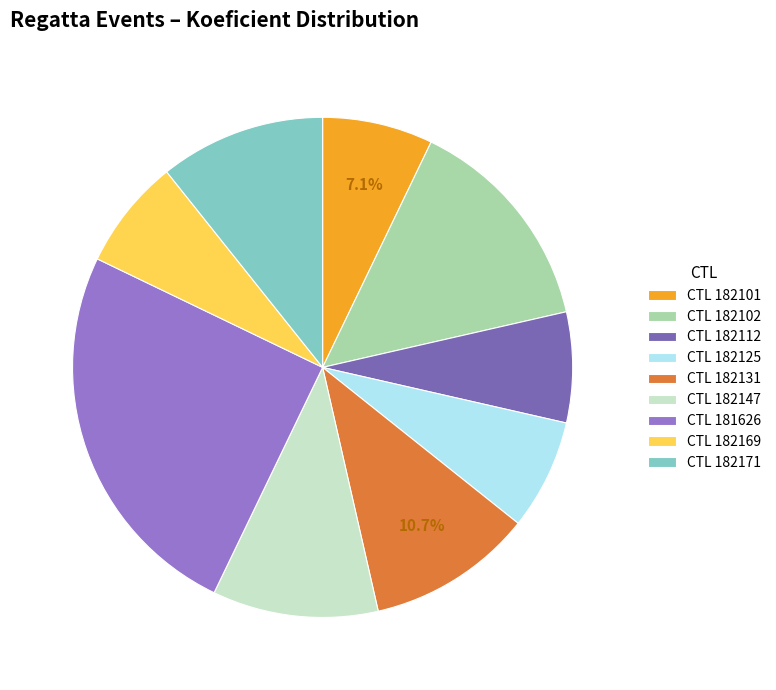

How many slices are in this pie chart?

9